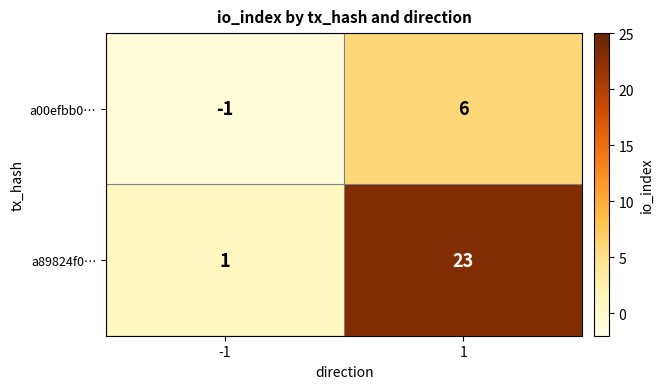

List the series in order of their overall mean, lowest first.

a00efbb0…, a89824f0…